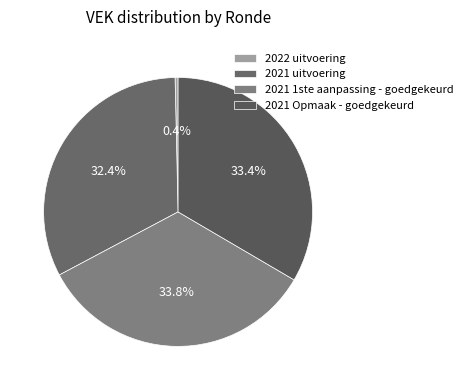

Is there any slice that represents more than half of the pie?

No